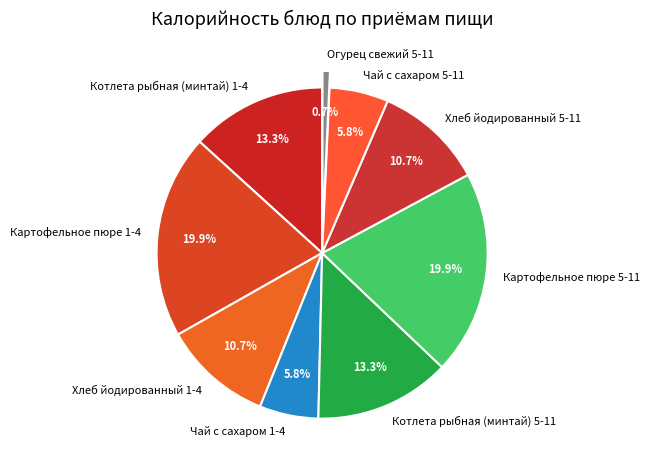

How much of the chart is everything except Картофельное пюре 1-4?

80.1%